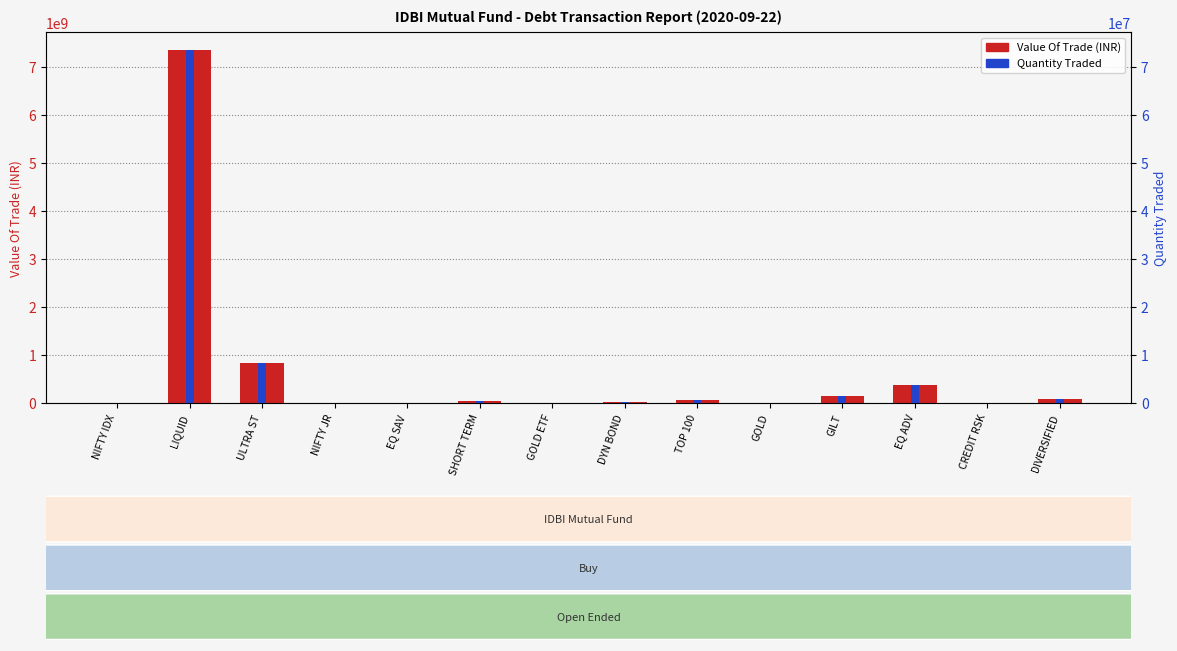

Reading left to right, what are all the values shown in this chart?

Value Of Trade (INR): 3481235.9	7355245977.5	832454732.7	701795.1	3977804.1	35453205.4	6277182.2	11057667.5	58091139.3	790797.2	136171003.3	373073630.3	4915686.3	72974343.4
Quantity Traded: 34815.4	73558948.4	8325281.7	7018.6	39781.6	354563.3	62777.4	110586.4	580962.6	7908.7	1361830.2	3731065.4	49161.2	729807.8